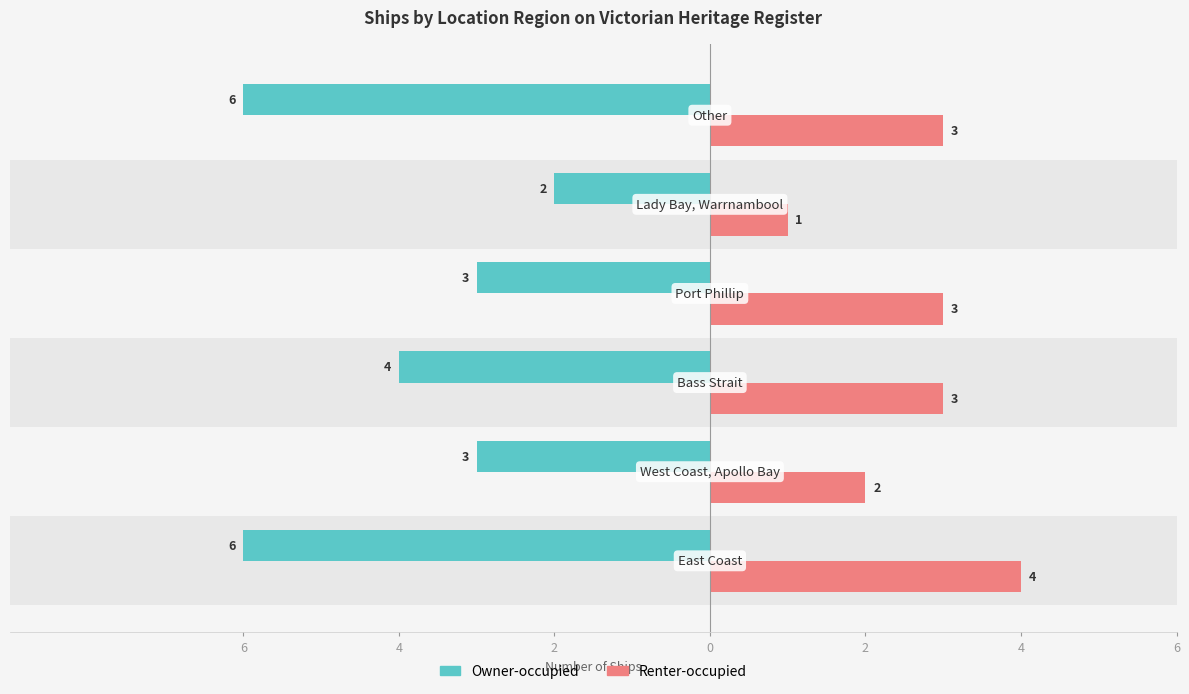

What are all the series names shown in the legend?

Owner-occupied, Renter-occupied